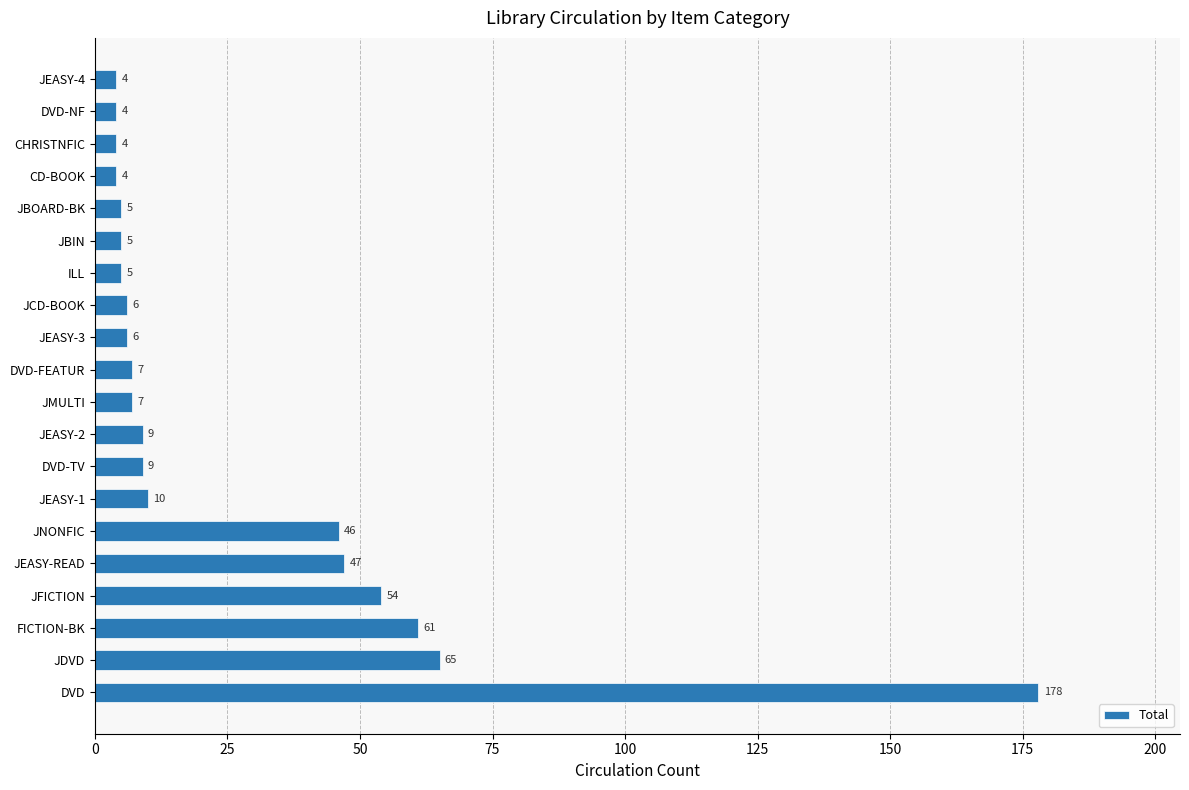

Read the value at JDVD, to the nearest 50.

50